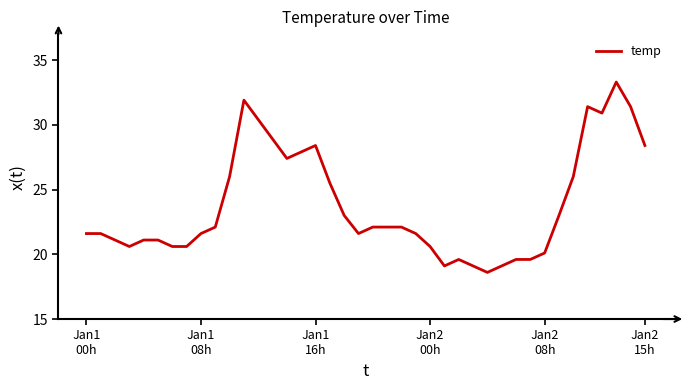

What is the minimum value shown in the chart?

18.6